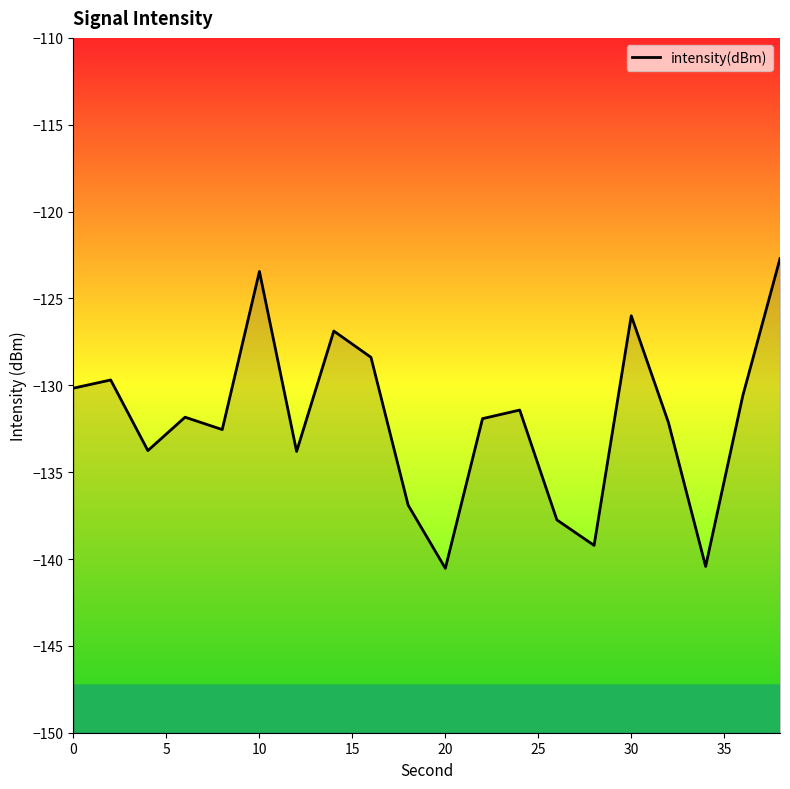

How many data points are less than -131?

12